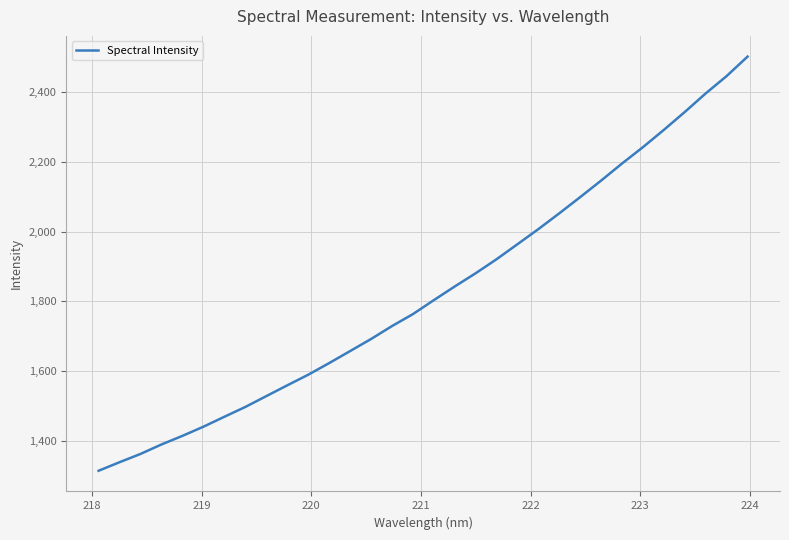

What is the minimum value shown in the chart?

1313.6